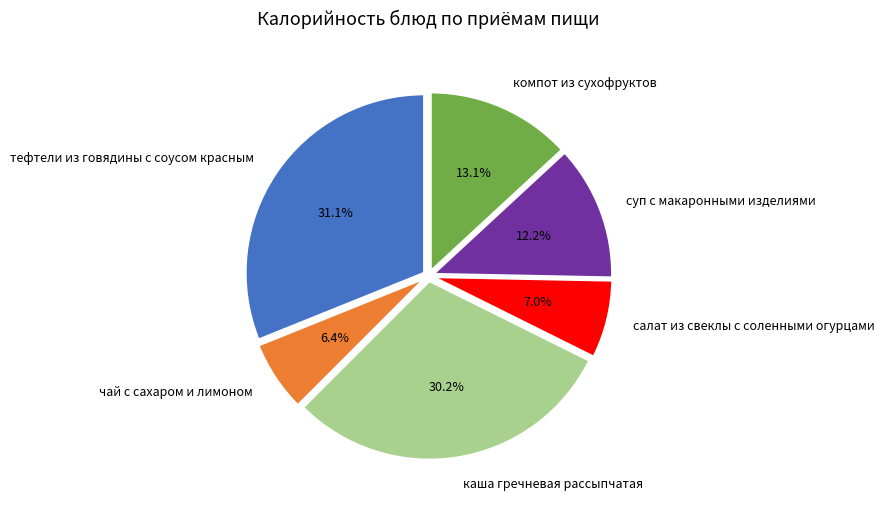

Approximately how many times larger is the value at тефтели из говядины с соусом красным compared to салат из свеклы с соленными огурцами?

4.4